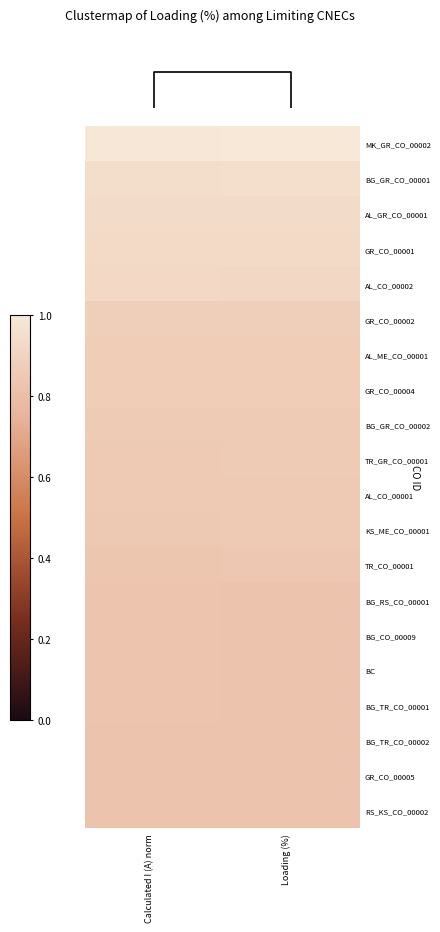

Is it true that GR_CO_00001 equals 1.2 at Loading (%)?

False